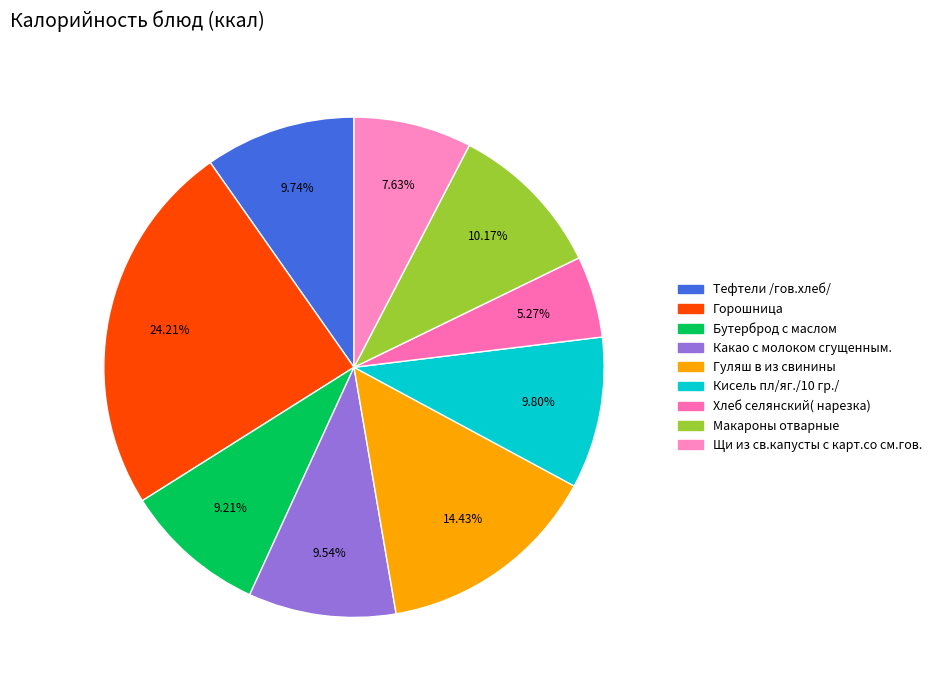

Does any single category account for the majority?

No